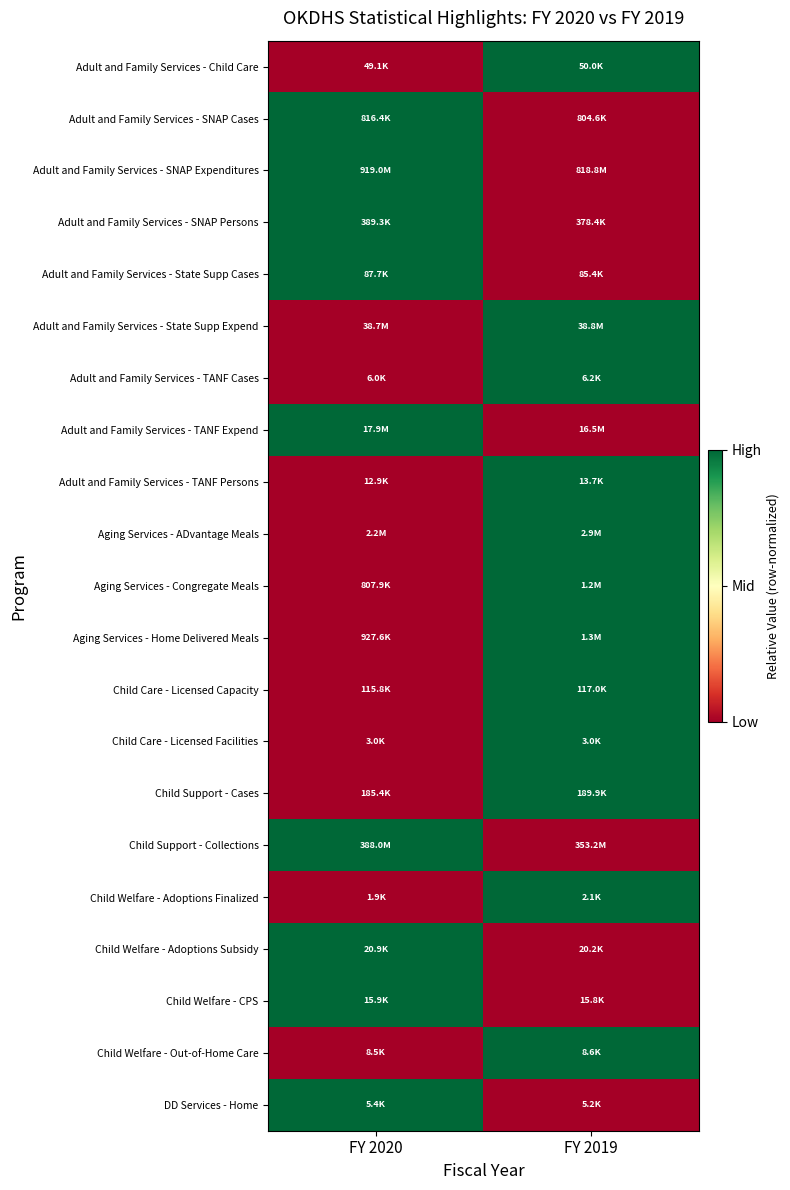

Rank the series at FY 2020 from lowest to highest value.

Adult and Family Services - Child Care, Adult and Family Services - State Supp Expend, Adult and Family Services - TANF Cases, Adult and Family Services - TANF Persons, Aging Services - ADvantage Meals, Aging Services - Congregate Meals, Aging Services - Home Delivered Meals, Child Care - Licensed Capacity, Child Care - Licensed Facilities, Child Support - Cases, Child Welfare - Adoptions Finalized, Child Welfare - Out-of-Home Care, Adult and Family Services - SNAP Cases, Adult and Family Services - SNAP Expenditures, Adult and Family Services - SNAP Persons, Adult and Family Services - State Supp Cases, Adult and Family Services - TANF Expend, Child Support - Collections, Child Welfare - Adoptions Subsidy, Child Welfare - CPS, DD Services - Home